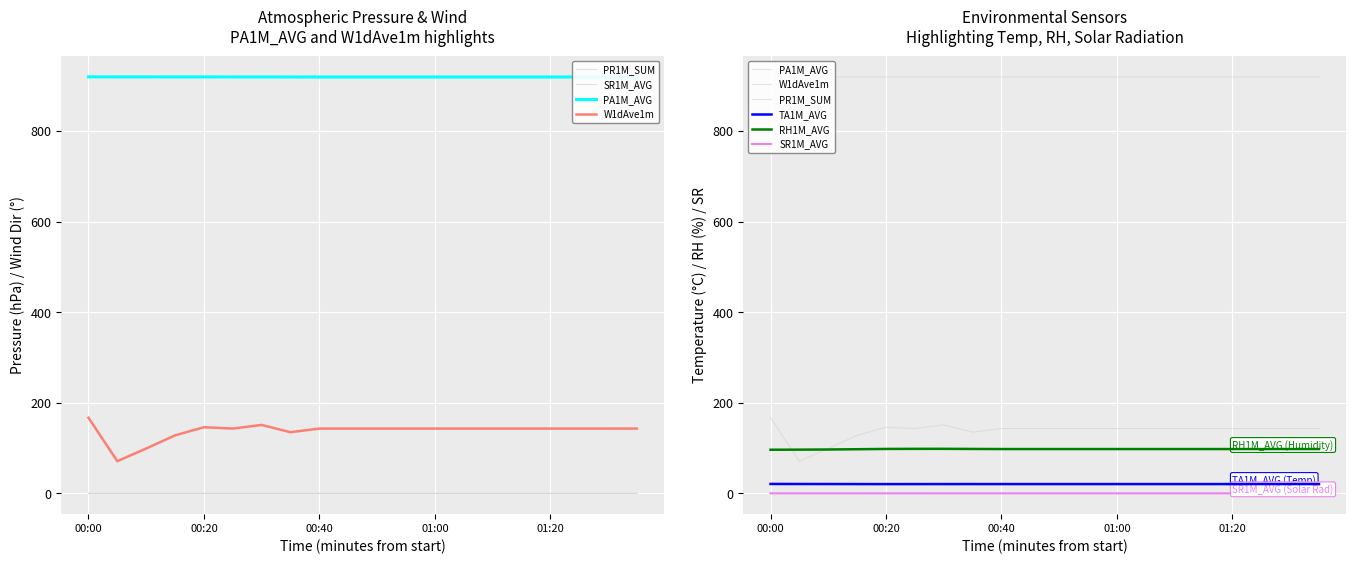

At how many categories does at least one series exceed 98?

20